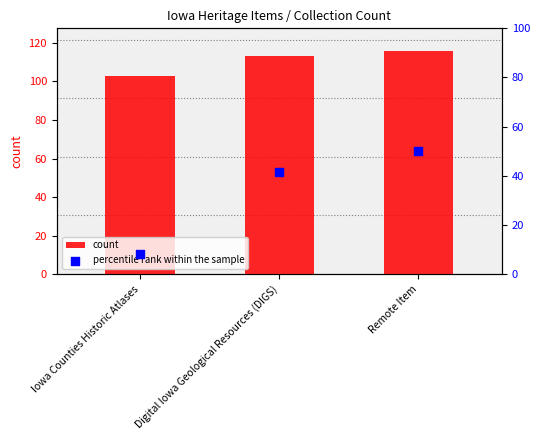

Which series reaches the minimum Y coordinate?

percentile rank within the sample